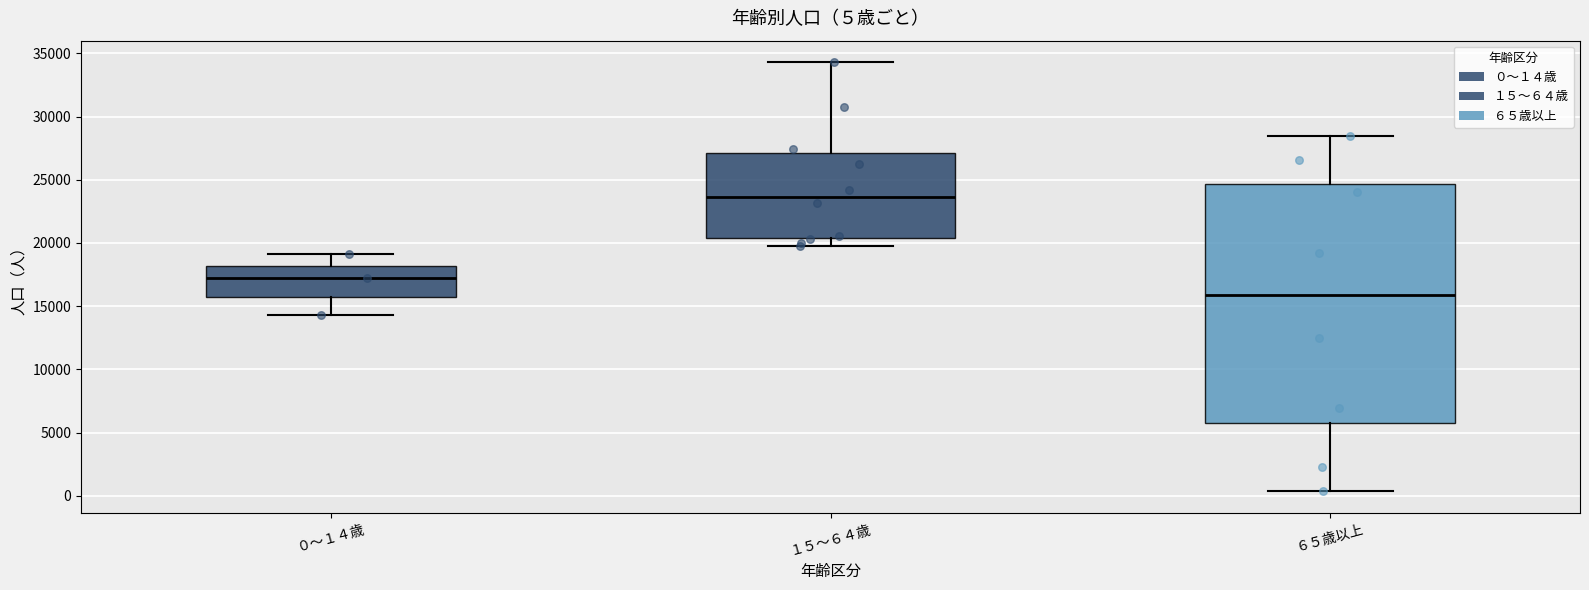

Which box has the highest median line?

１５～６４歳